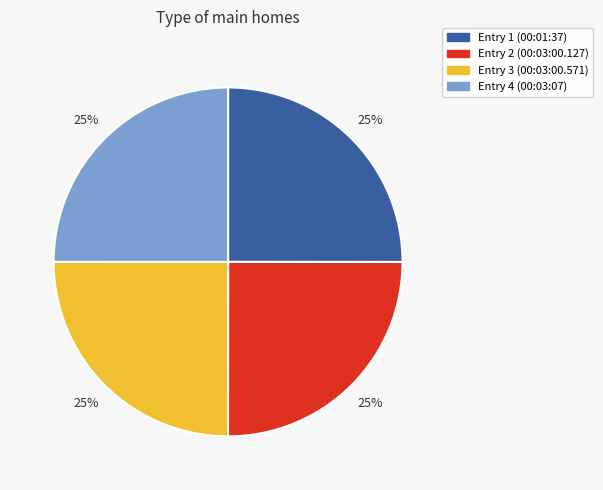

Does any single category account for the majority?

No